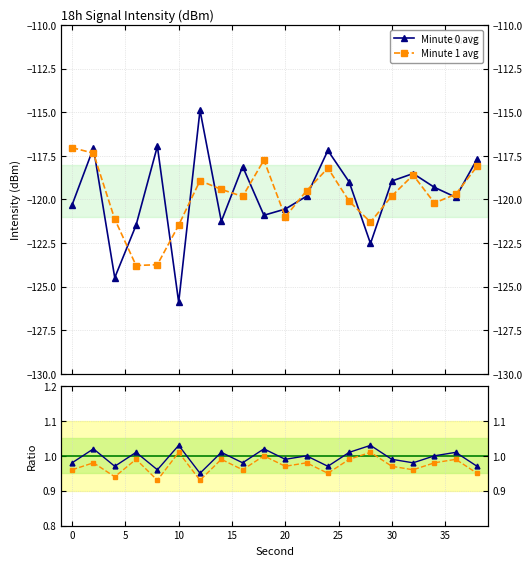

How many interior local valleys does the Minute 0 avg series have?

6